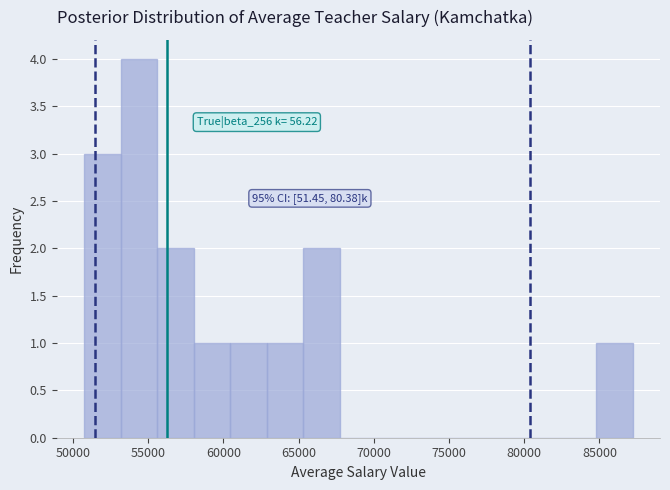

Which range on the x-axis has the tallest bar?

53000 to 55500